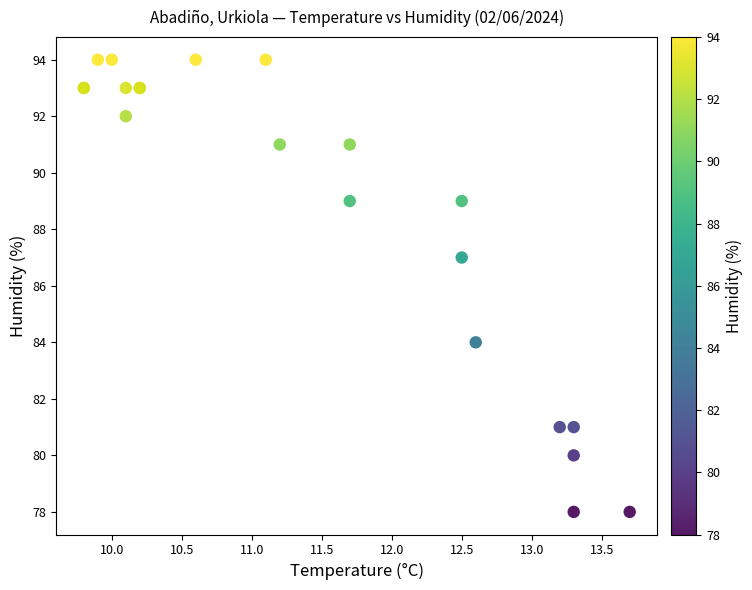

What Y value in the scatter plot is closest to 86?

87